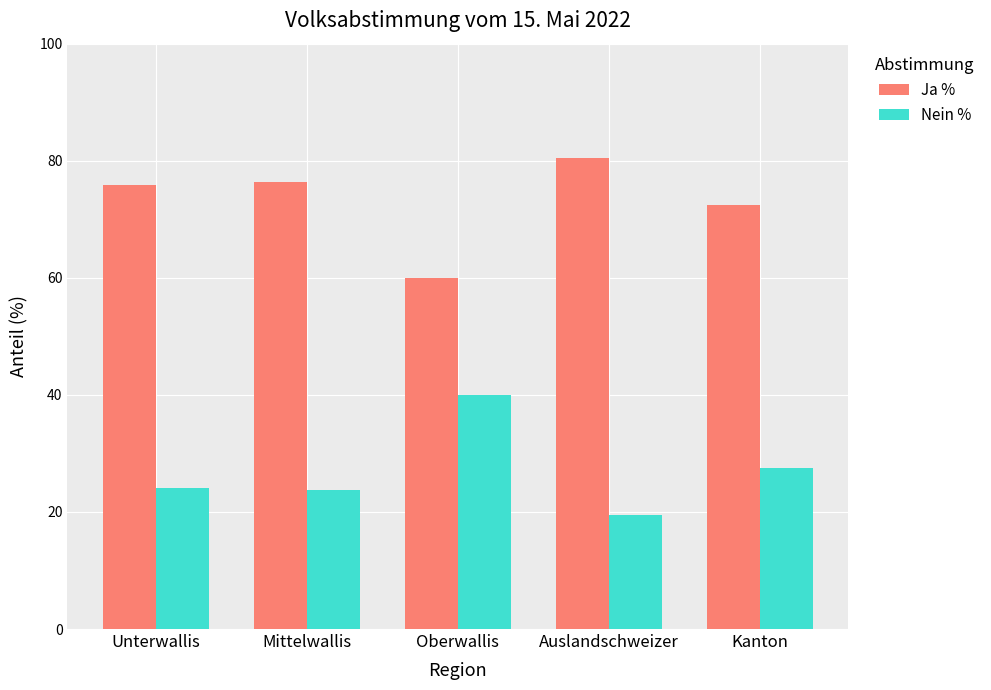

What is the spread (max minus min) of values at Kanton?

44.8